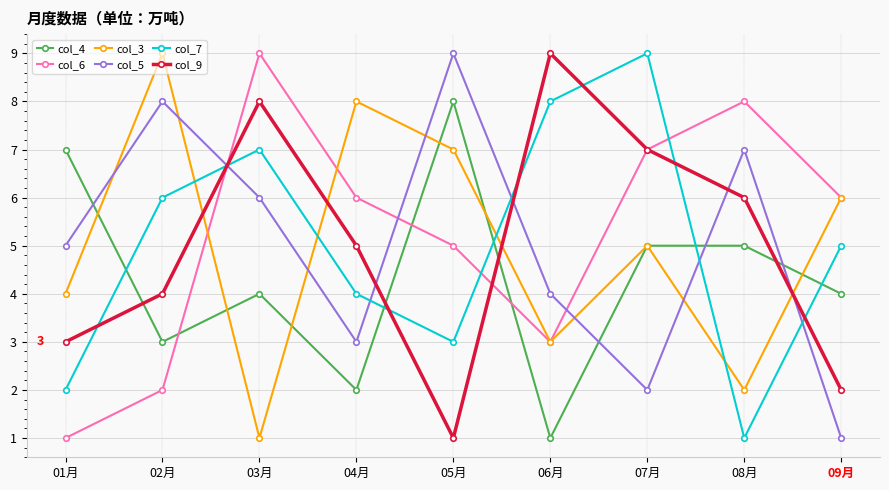

True or false: col_4 has more than 1 points higher than both neighbors.

True